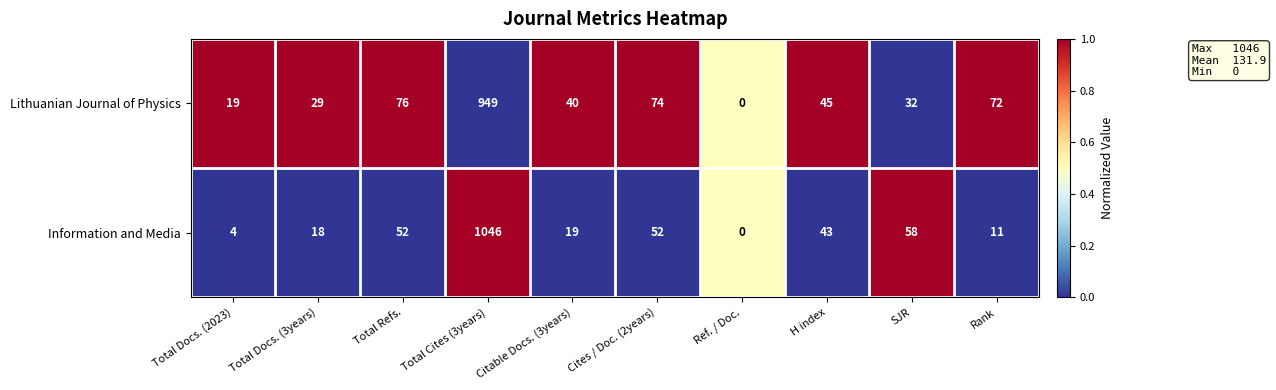

At which category is the sum across all series the highest?

Total Cites (3years)